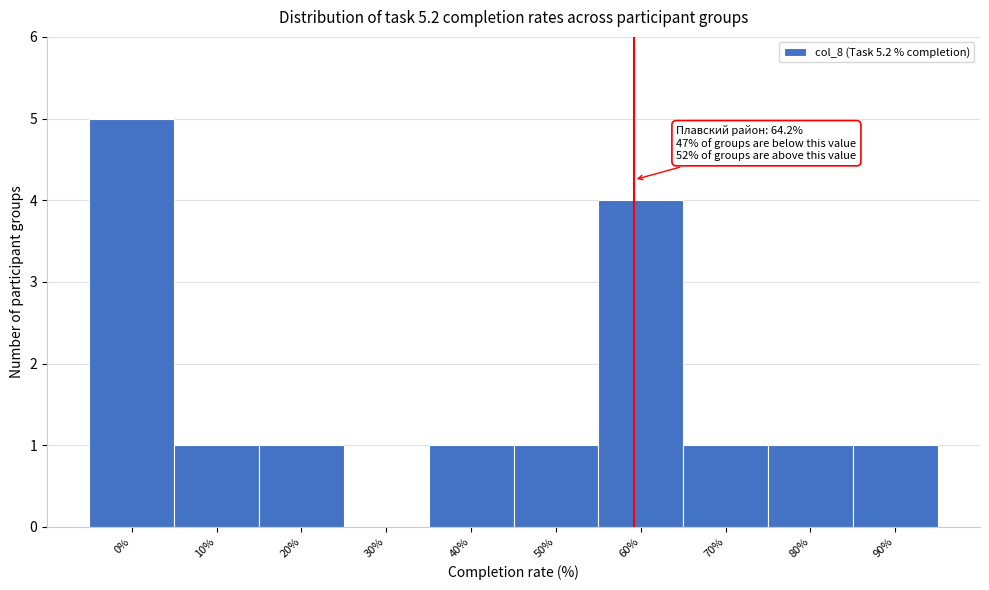

Reading right to left, list all the values displayed in this chart.

90%=1	80%=1	70%=1	60%=4	50%=1	40%=1	30%=0	20%=1	10%=1	0%=5